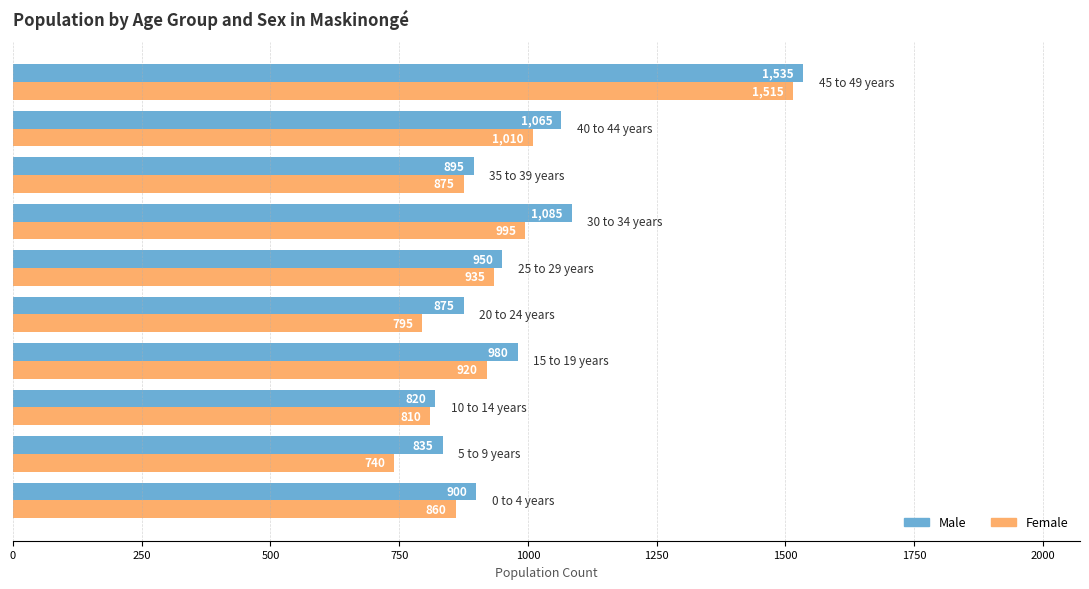

List the series in order of their peak value, highest first.

Male, Female